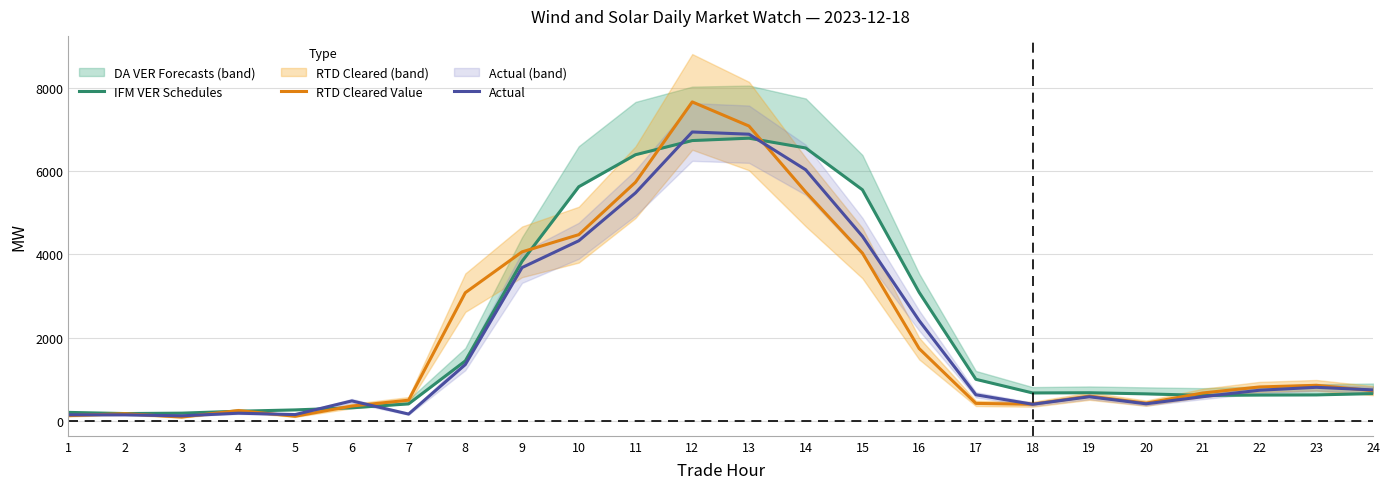

Rank the series at 12 from lowest to highest value.

IFM VER Schedules, Actual, RTD Cleared Value